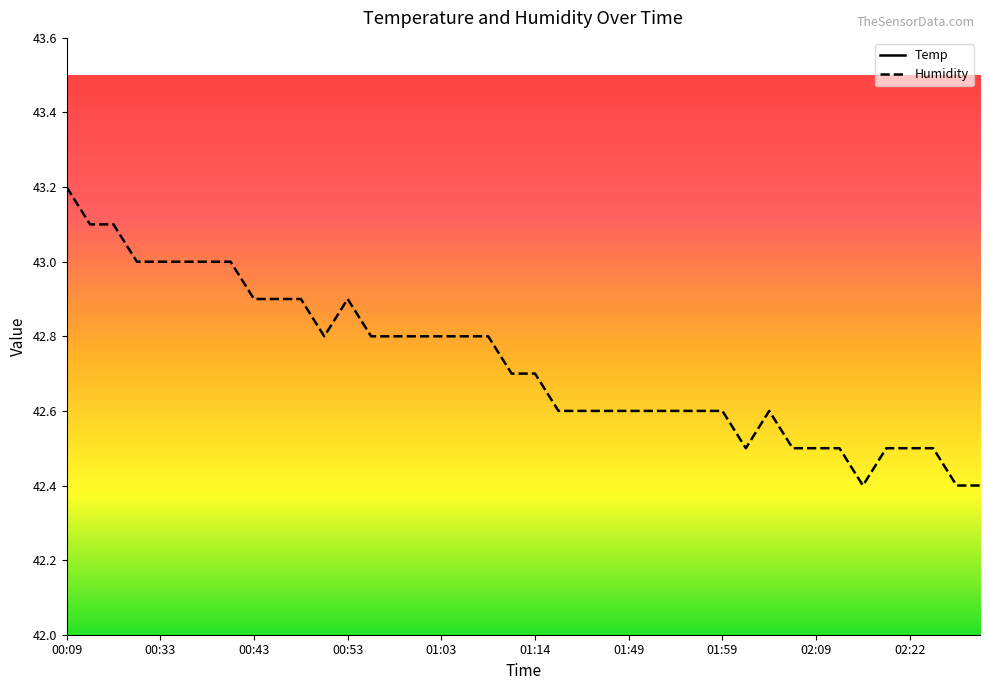

Which series changed the most between 02:22 and 18?

Humidity